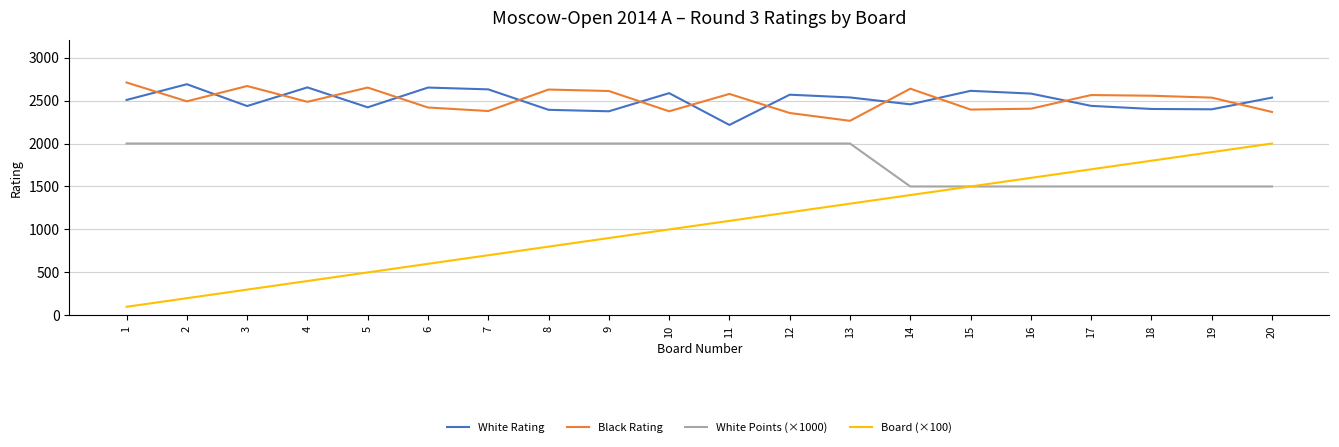

At how many categories does at least one series exceed 1189?

20